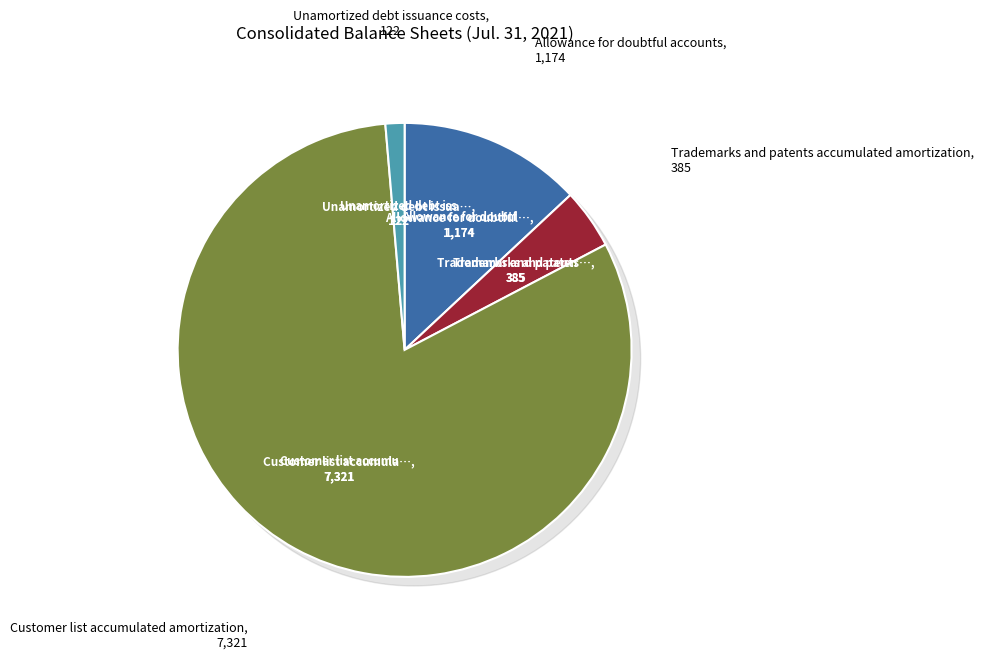

To the nearest percent, what is the combined percentage of Customer list accumulated amortization and Allowance for doubtful accounts?

94%